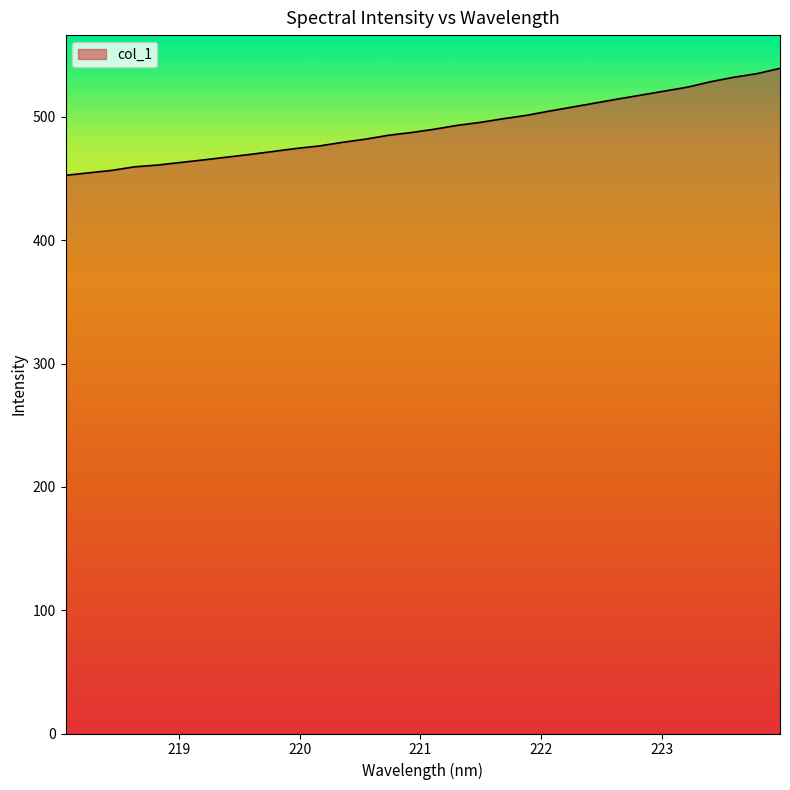

What is the maximum value shown in the chart?

539.4